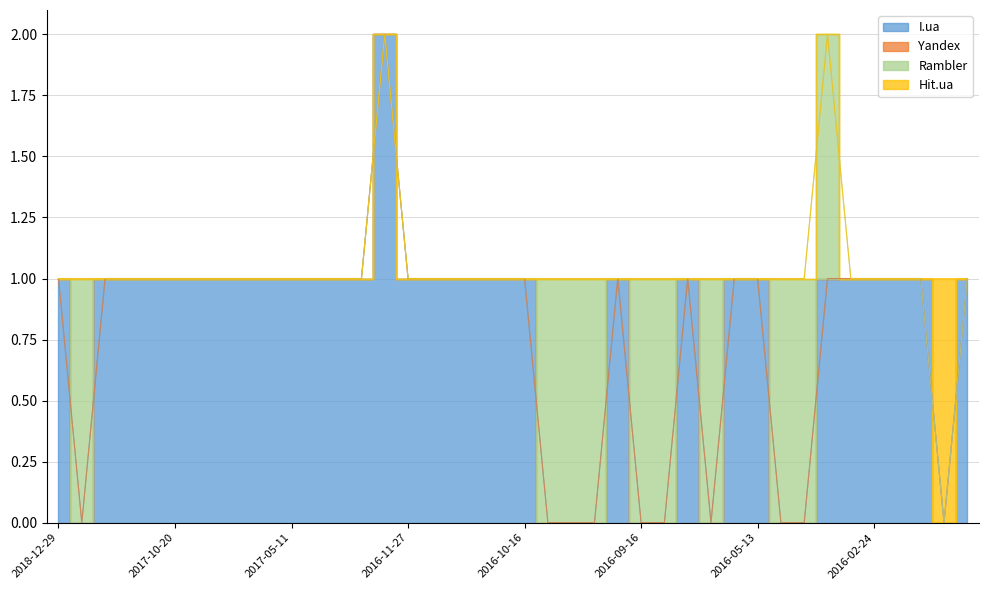

What is the difference between the second highest and minimum values in the I.ua series?

1